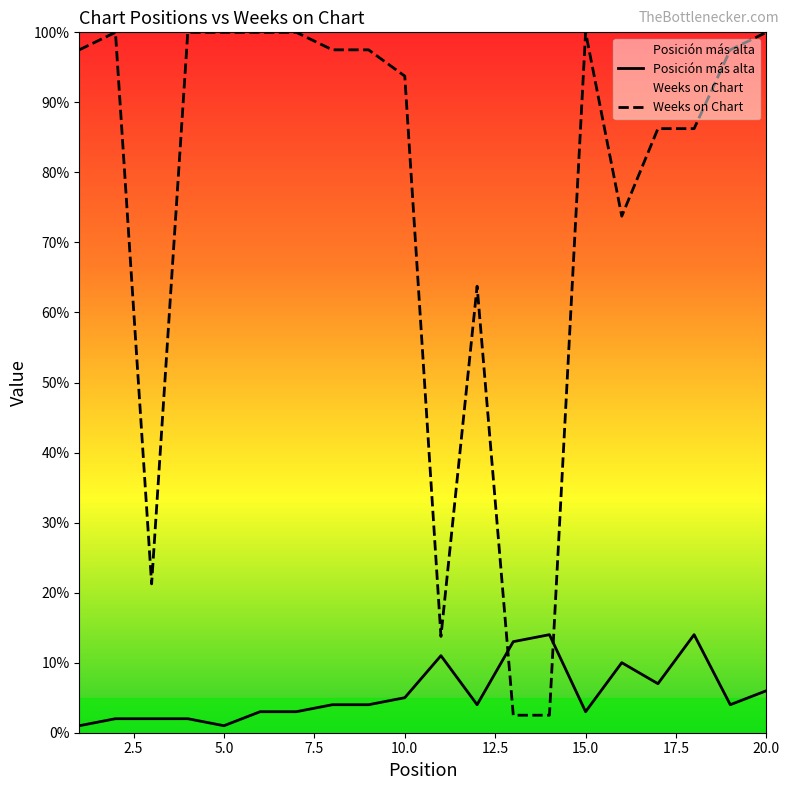

Is the value of Posición más alta at 16 greater than the value of Weeks on Chart at 15?

No